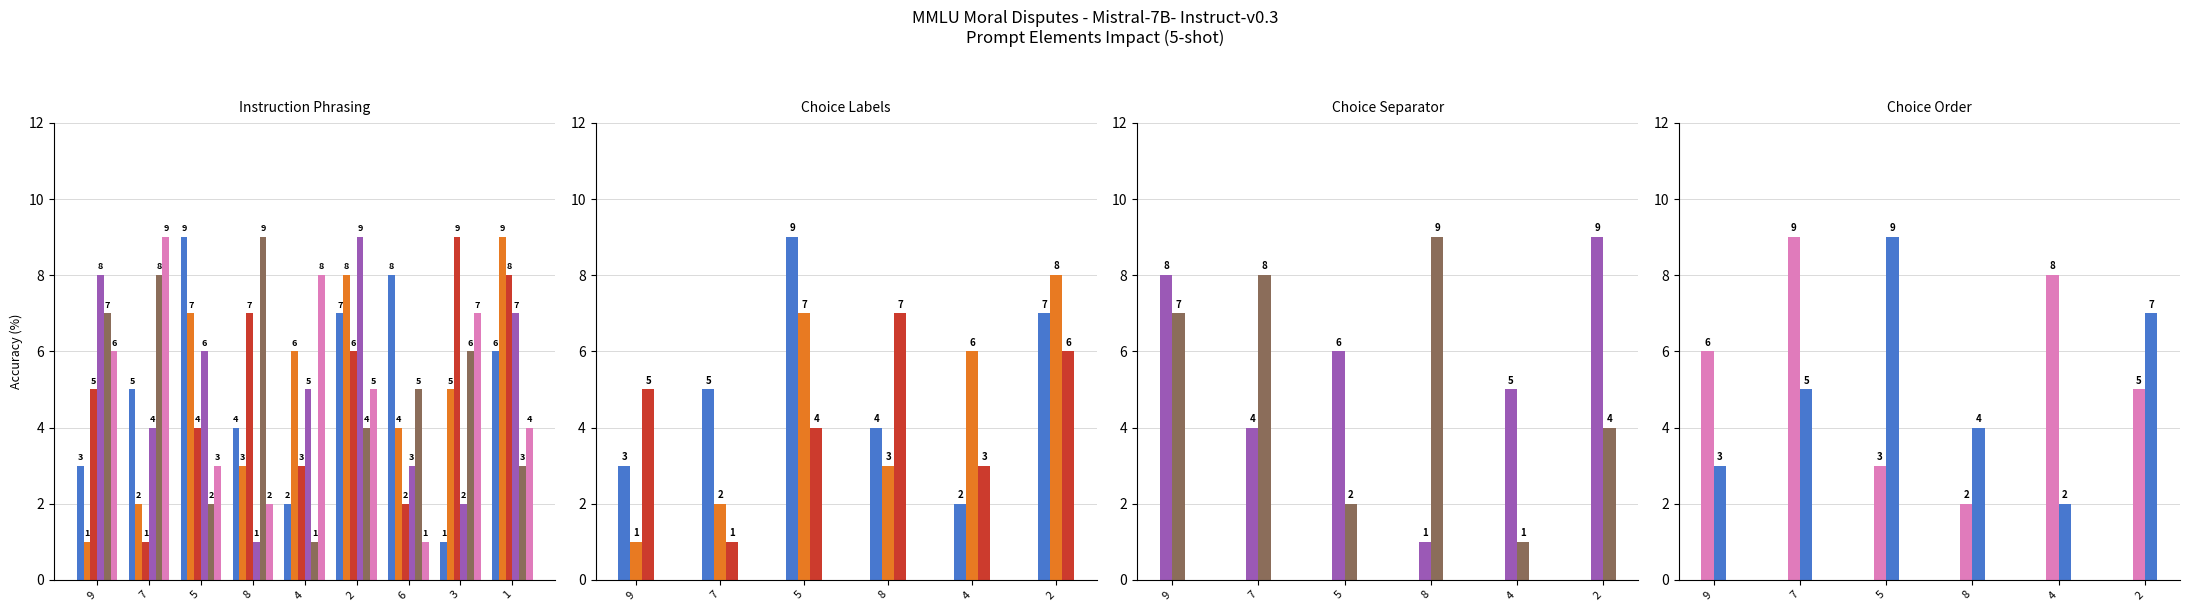

Rank the series by their maximum value, from highest to lowest.

col_4, col_6, col_7, col_8, col_5, col_9